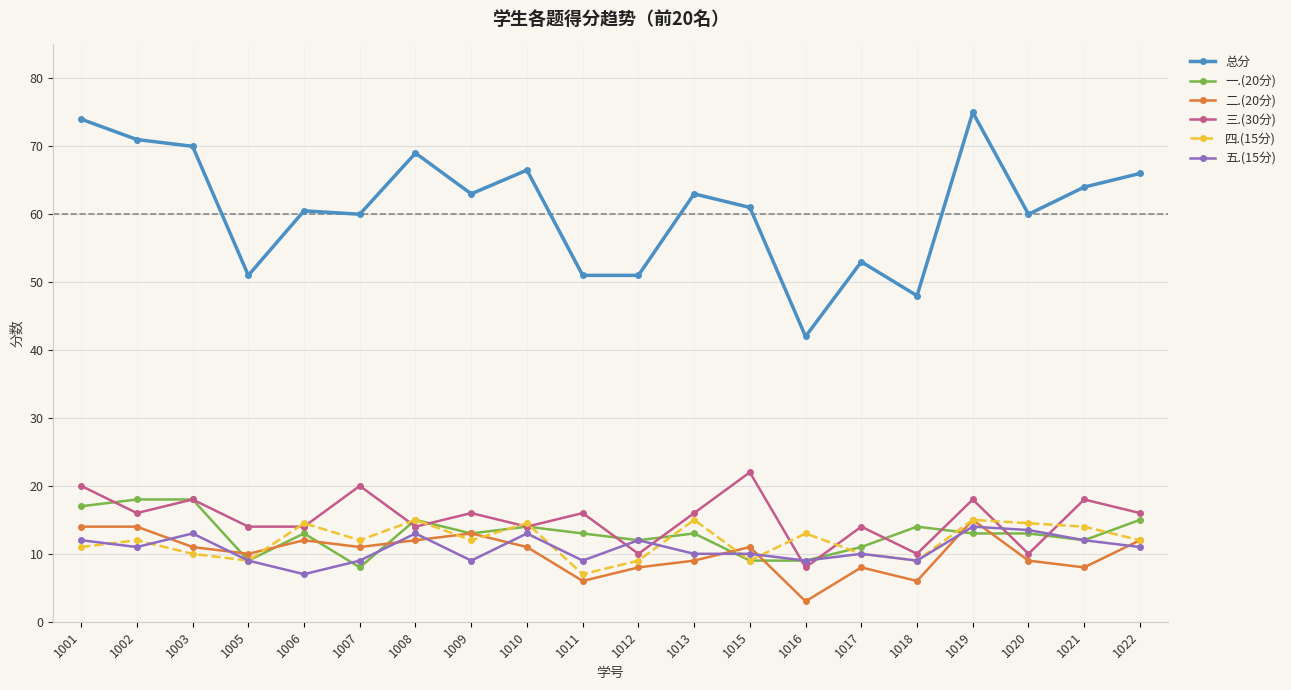

Count the number of data series in this chart.

6